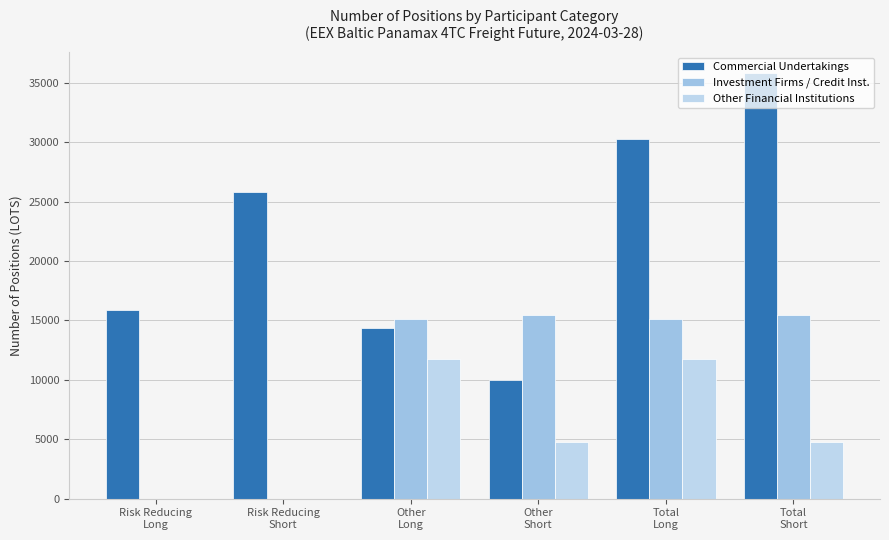

The value of Investment Firms / Credit Inst. at Total
Short is 6085.0. True or false?

False